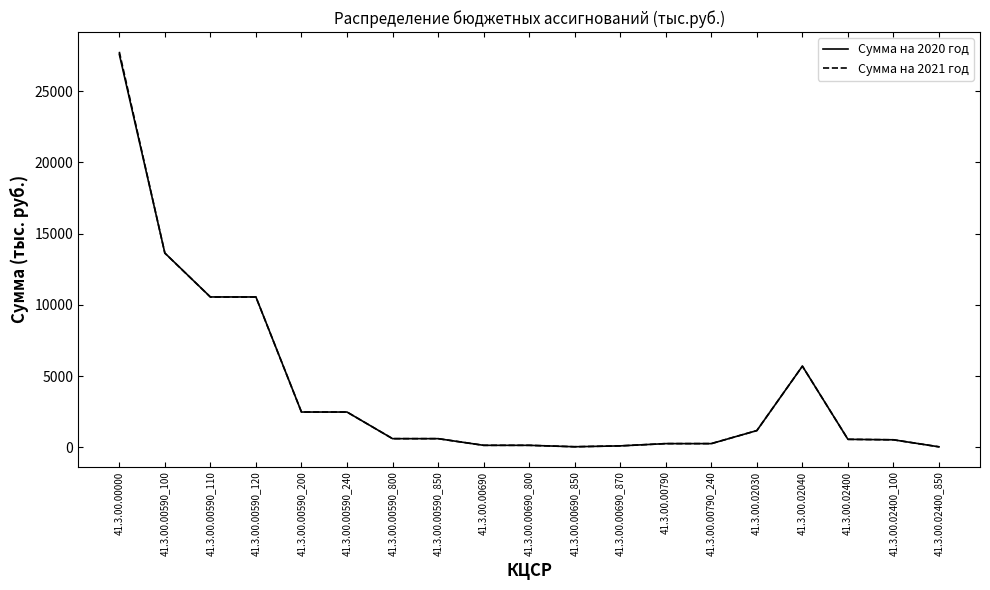

Is the value of Сумма на 2020 год at 41.3.00.00690_870 greater than the value of Сумма на 2021 год at 41.3.00.00590_240?

No